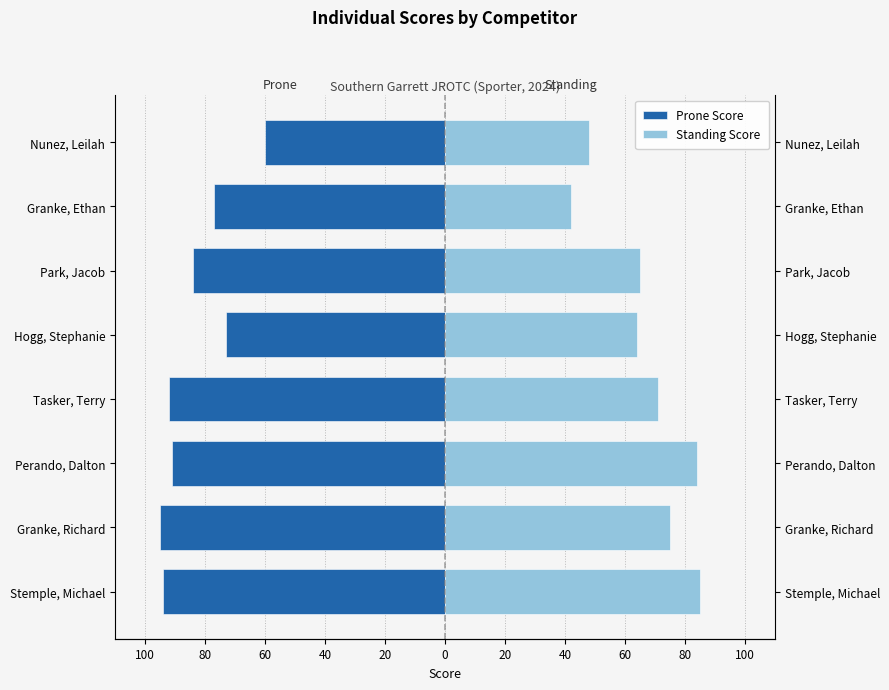

At Stemple, Michael, list the series in order from smallest to largest.

Prone Score, Standing Score